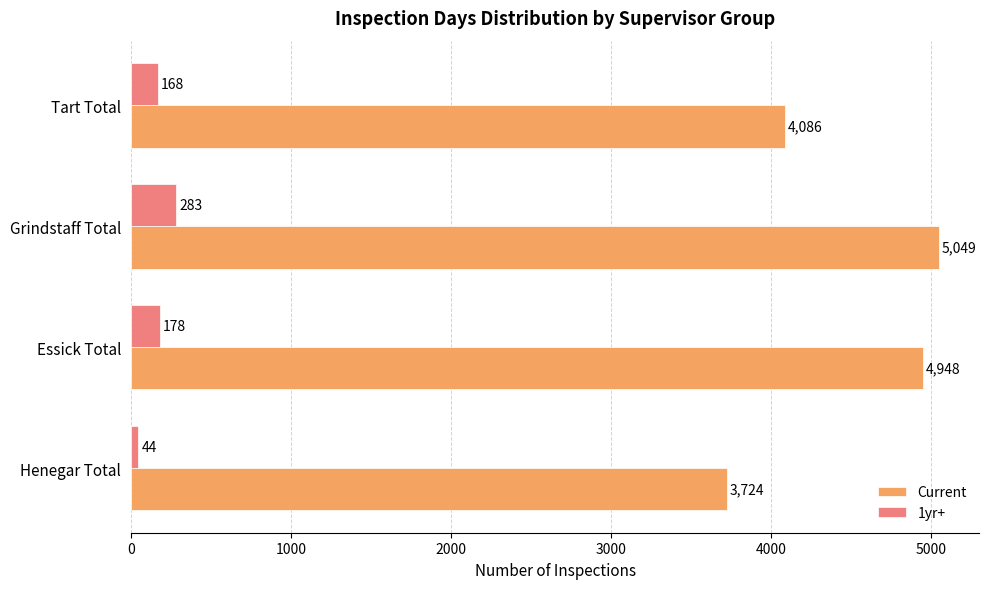

What is the total value across all series at Tart Total?

4254